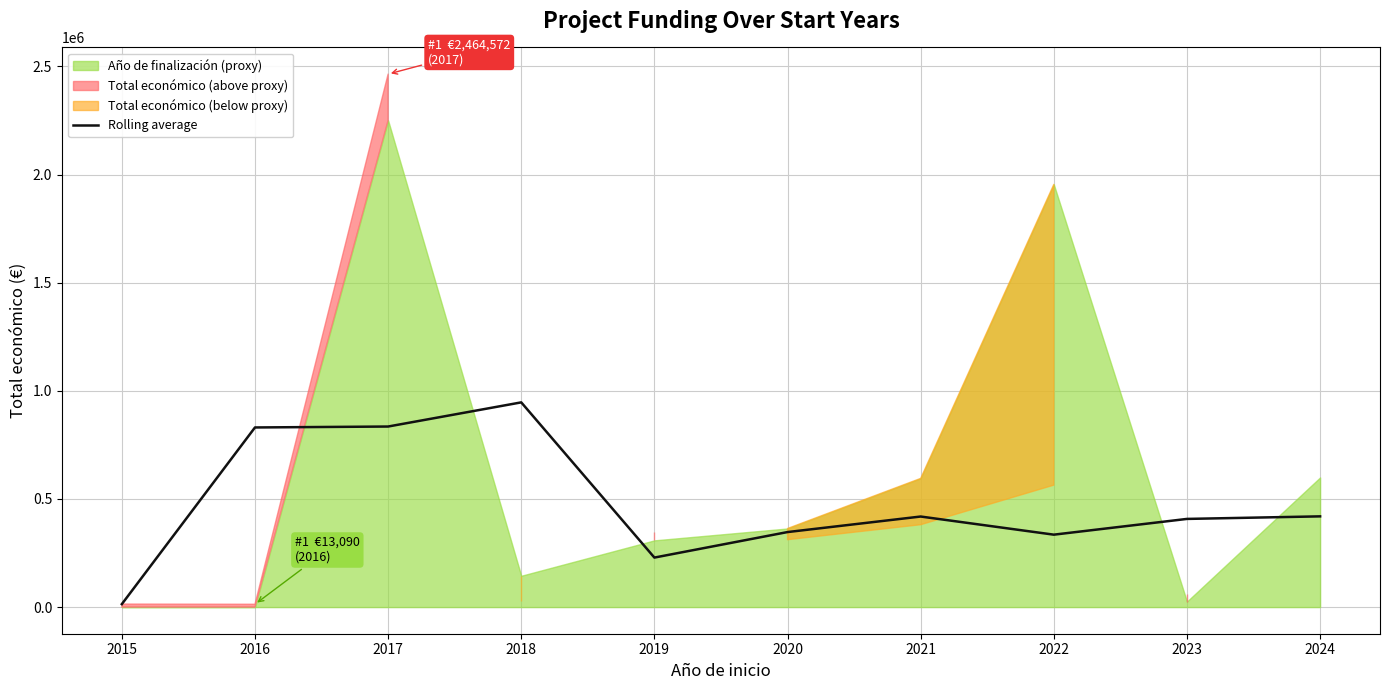

What is the ratio of the value at 2021 to the value at 2022?

1.3